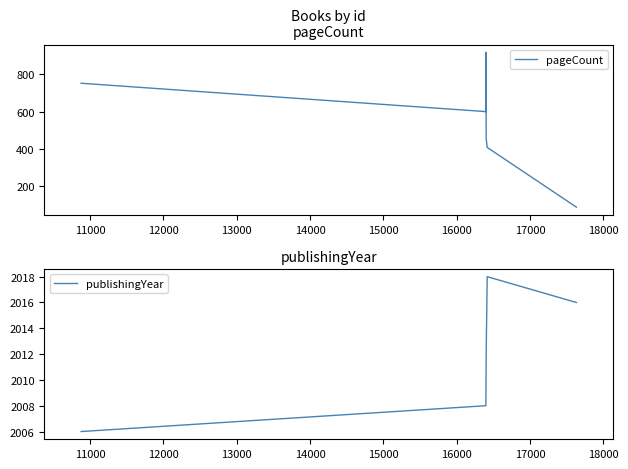

List the series in order of their overall mean, lowest first.

pageCount, publishingYear